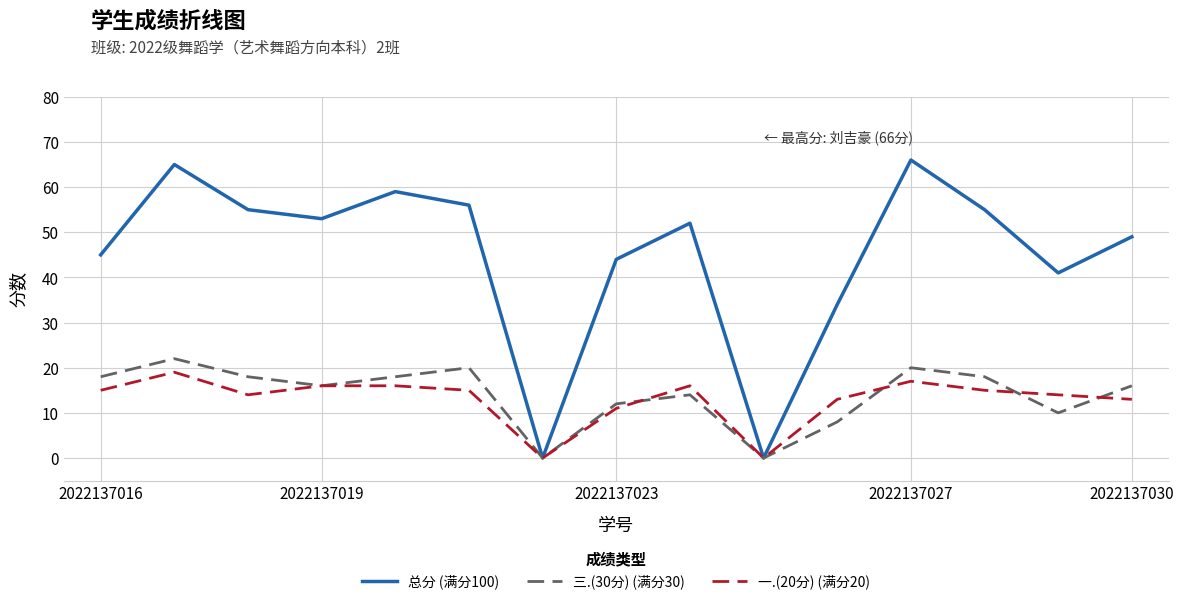

What is the maximum value shown in the chart?

66